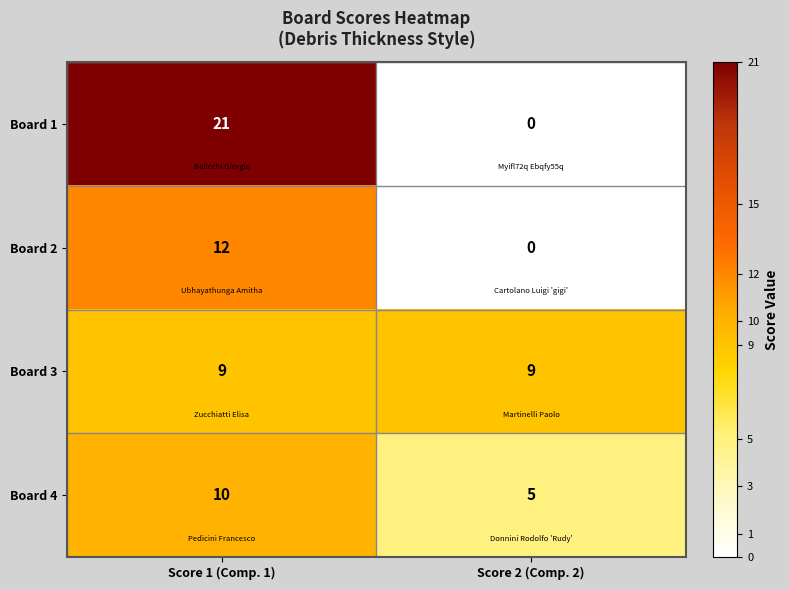

How many series are shown in this chart?

4